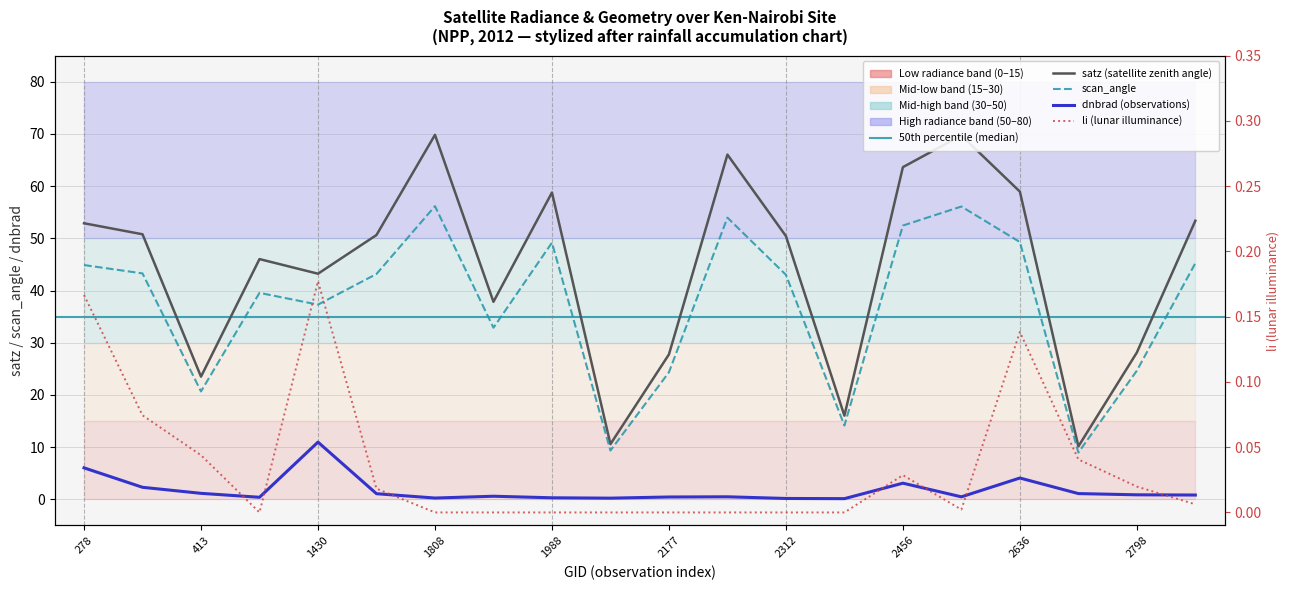

Is it true that satz equals 85.8 at 19?

False